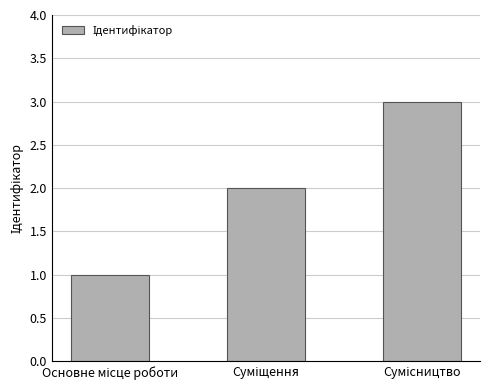

What is the maximum value shown in the chart?

3